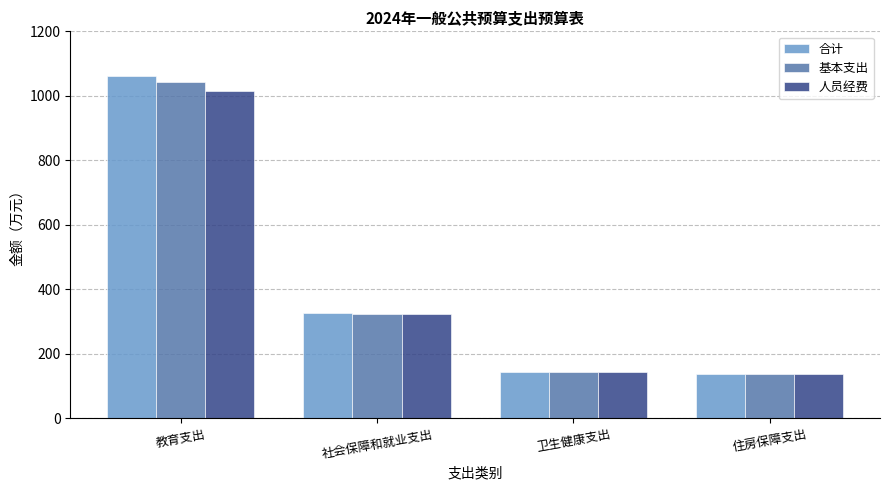

Does the chart contain any negative values?

No